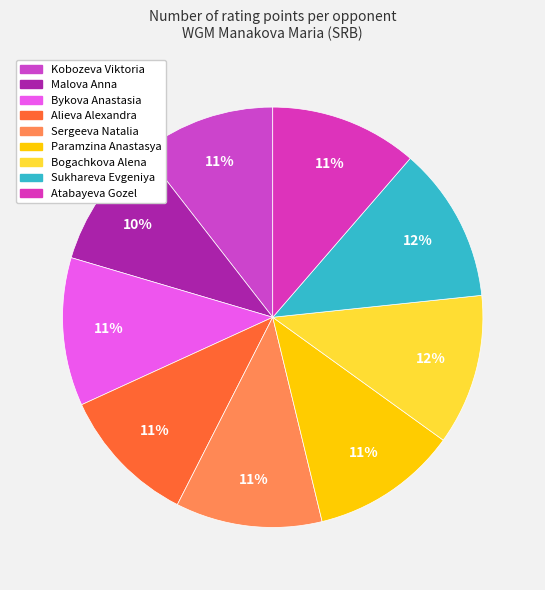

How many segments does this pie chart have?

9